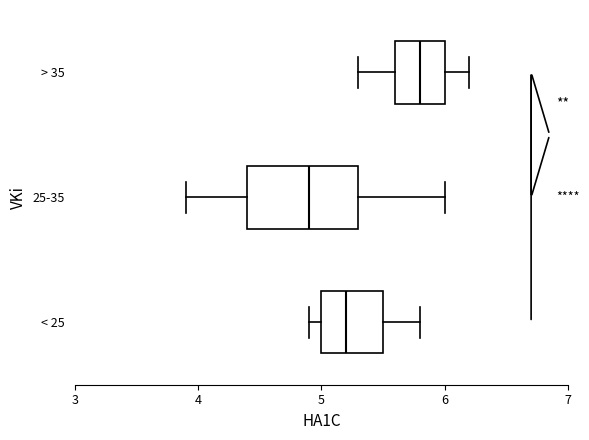

Reading bottom to top, read every box against the x-axis: the position of its median line, the range the box covers, and the ends of its whiskers. The values are not printed on the chart, so give them approximately, as read against the axis.

< 25: median 5.2, box 5.0 to 5.5, whiskers 4.9 to 5.8
25-35: median 4.9, box 4.4 to 5.3, whiskers 3.9 to 6.0
> 35: median 5.8, box 5.6 to 6.0, whiskers 5.3 to 6.2